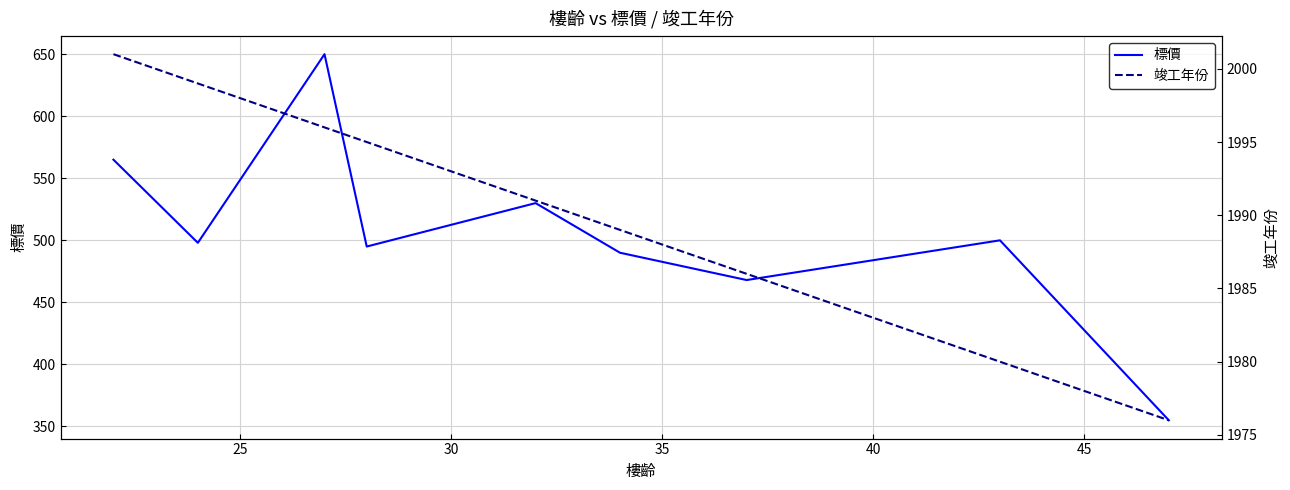

What is the highest value of the 標價 series?

650